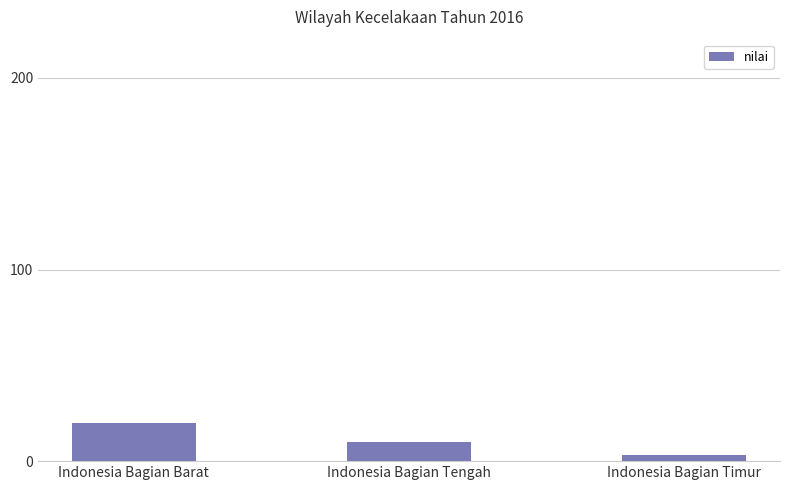

At which label does the data first exceed 10?

Indonesia Bagian Barat